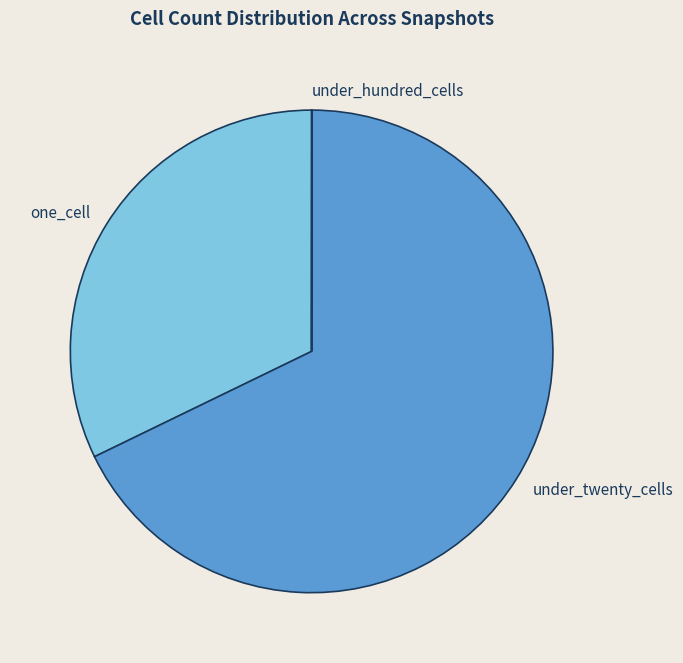

Combined, do one_cell and under_twenty_cells account for over 50%?

Yes